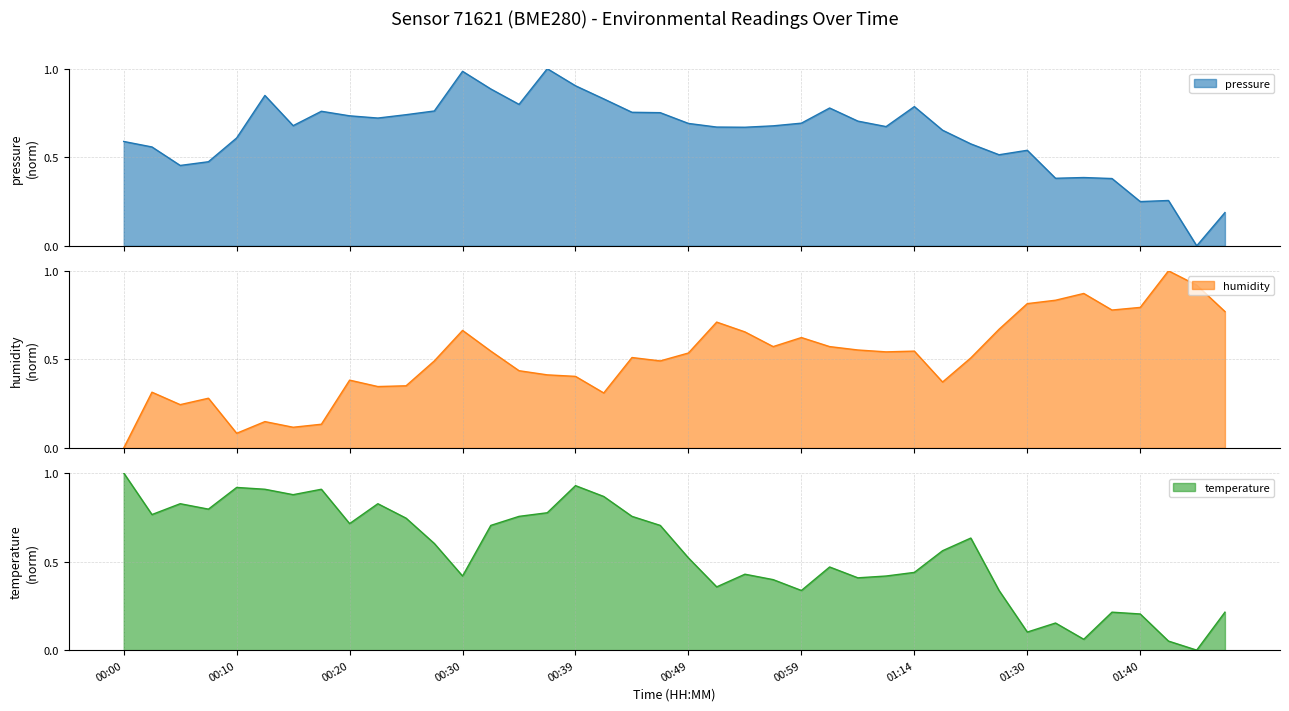

What is the label of the 12th point from the left?

00:27